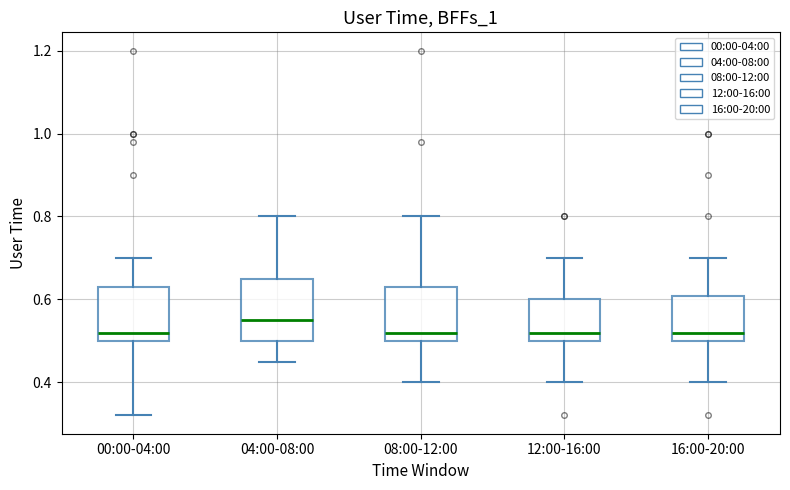

Where is the lower edge of the box for 16:00-20:00 on the y-axis? The values are not printed on the chart, so give them approximately, as read against the axis.

0.50